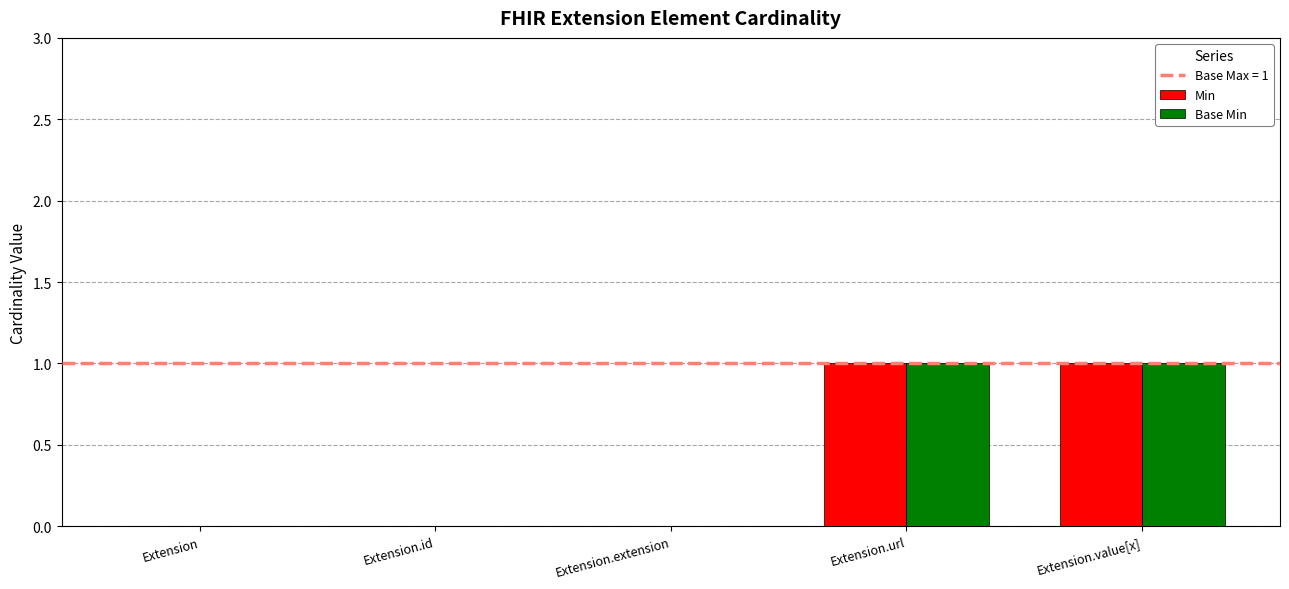

The Min series shows 1 at Extension.url. True or false?

True